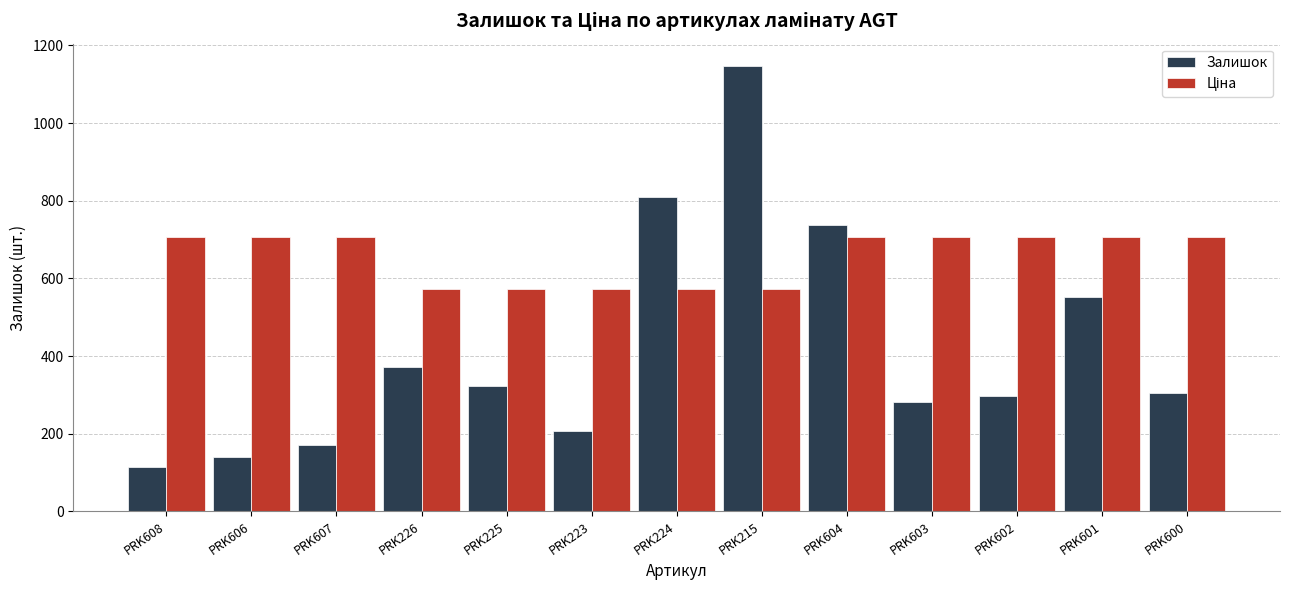

What is the spread (max minus min) of values at PRK602?

409.5